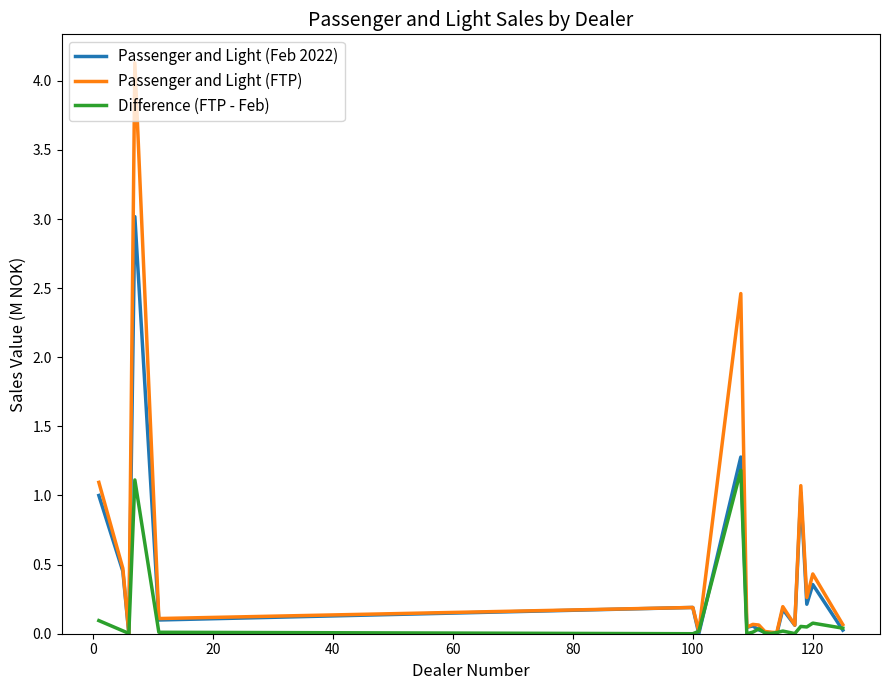

Rank the series by their maximum value, from lowest to highest.

Difference (FTP - Feb), Passenger and Light (Feb 2022), Passenger and Light (FTP)